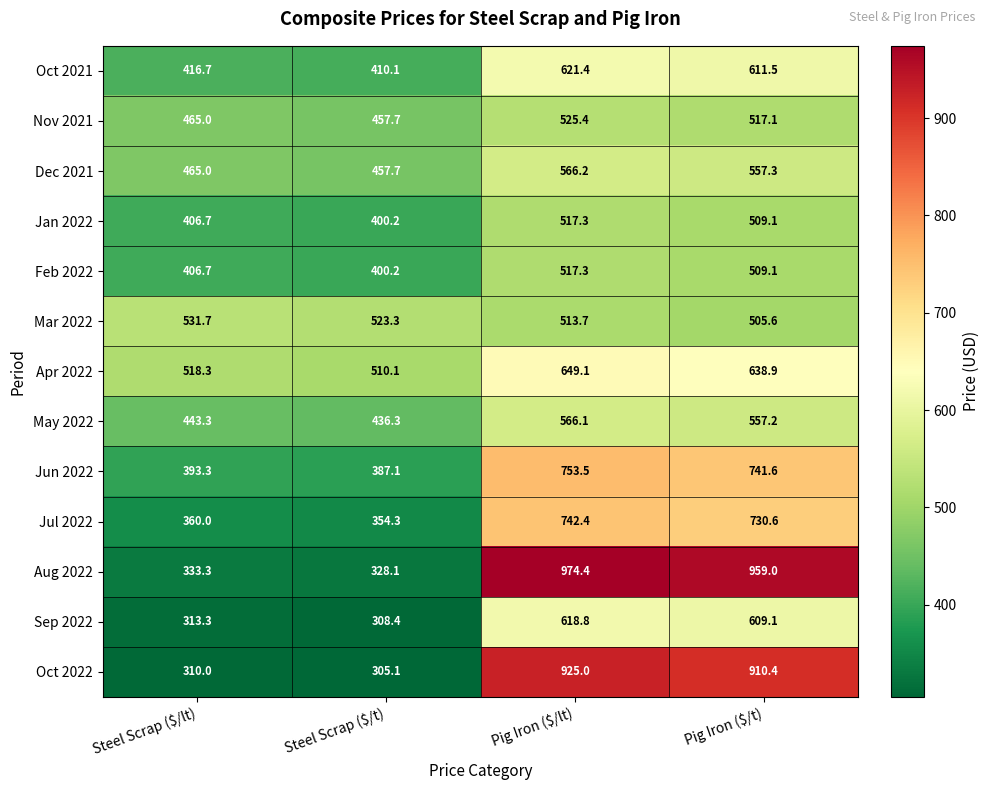

Count the number of data series in this chart.

13